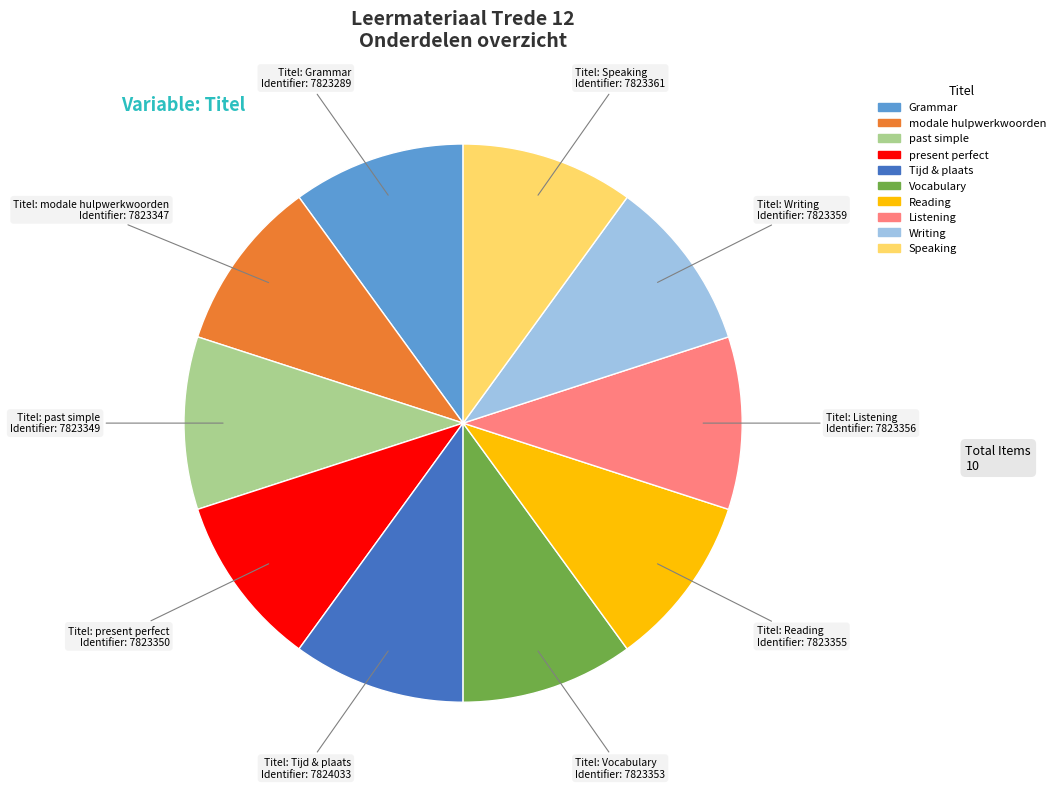

Is there a majority slice in this chart?

No